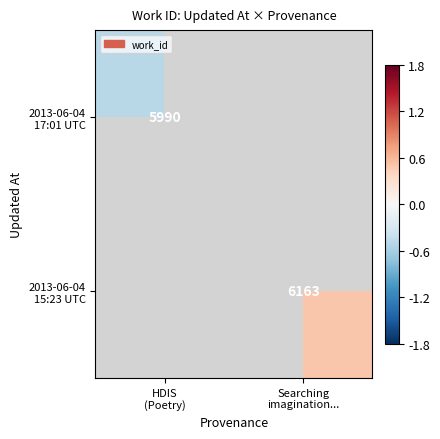

Is the value of 2013-06-04 17:01 UTC at HDIS (Poetry) greater than the value of 2013-06-04 15:23 UTC at HDIS (Poetry)?

No